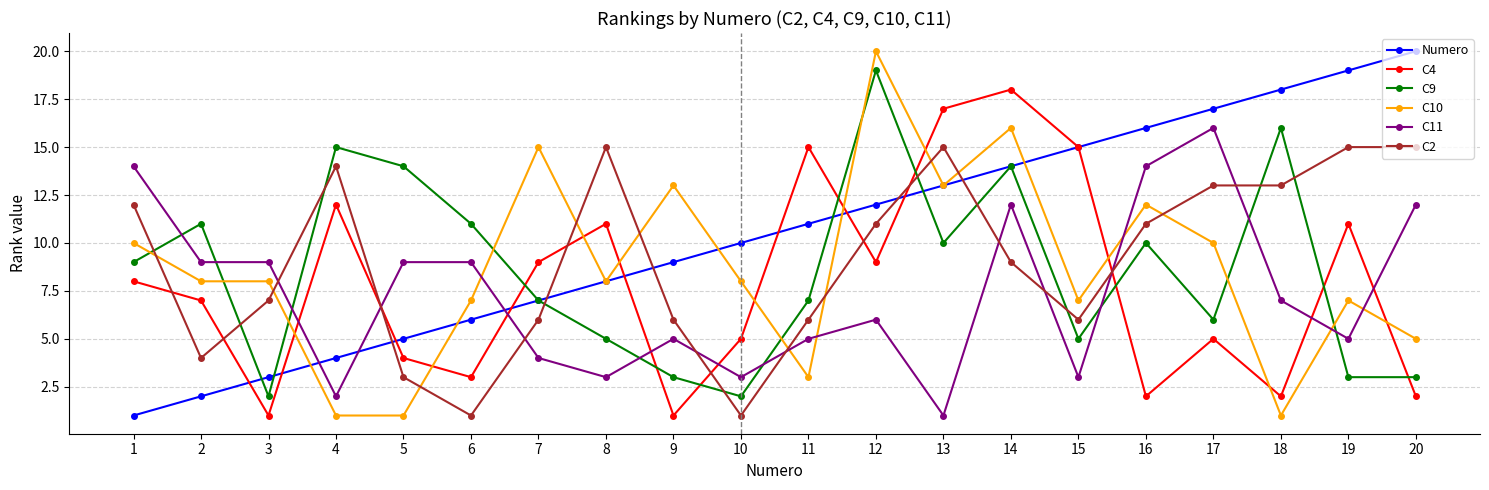

Reading left to right, what are all the values shown in this chart?

Numero: 1	2	3	4	5	6	7	8	9	10	11	12	13	14	15	16	17	18	19	20
C4: 8	7	1	12	4	3	9	11	1	5	15	9	17	18	15	2	5	2	11	2
C9: 9	11	2	15	14	11	7	5	3	2	7	19	10	14	5	10	6	16	3	3
C10: 10	8	8	1	1	7	15	8	13	8	3	20	13	16	7	12	10	1	7	5
C11: 14	9	9	2	9	9	4	3	5	3	5	6	1	12	3	14	16	7	5	12
C2: 12	4	7	14	3	1	6	15	6	1	6	11	15	9	6	11	13	13	15	15